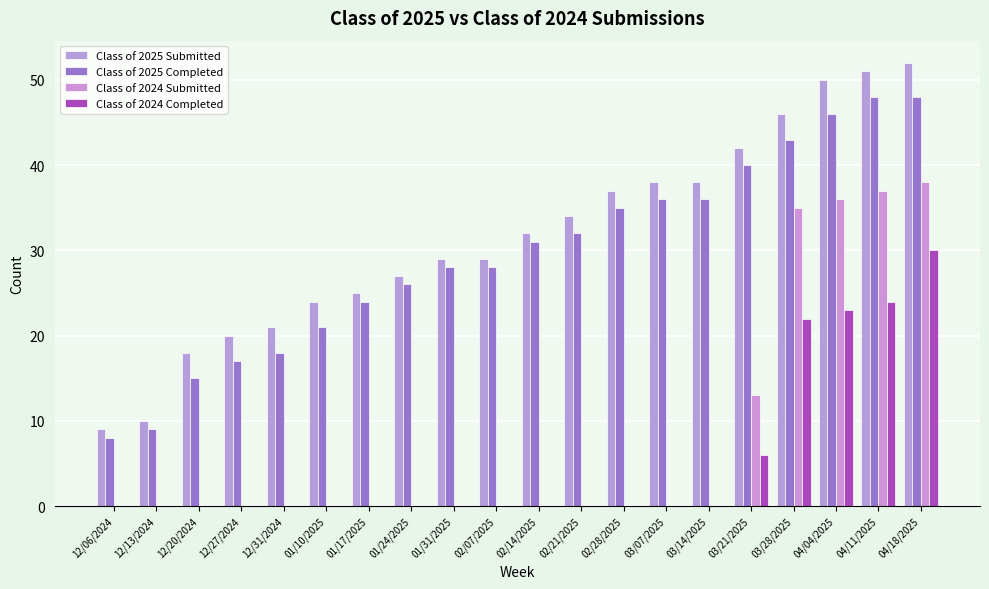

Reading right to left, list all the values displayed in this chart.

Class of 2025 Submitted: 04/18/2025=52	04/11/2025=51	04/04/2025=50	03/28/2025=46	03/21/2025=42	03/14/2025=38	03/07/2025=38	02/28/2025=37	02/21/2025=34	02/14/2025=32	02/07/2025=29	01/31/2025=29	01/24/2025=27	01/17/2025=25	01/10/2025=24	12/31/2024=21	12/27/2024=20	12/20/2024=18	12/13/2024=10	12/06/2024=9
Class of 2025 Completed: 04/18/2025=48	04/11/2025=48	04/04/2025=46	03/28/2025=43	03/21/2025=40	03/14/2025=36	03/07/2025=36	02/28/2025=35	02/21/2025=32	02/14/2025=31	02/07/2025=28	01/31/2025=28	01/24/2025=26	01/17/2025=24	01/10/2025=21	12/31/2024=18	12/27/2024=17	12/20/2024=15	12/13/2024=9	12/06/2024=8
Class of 2024 Submitted: 04/18/2025=38	04/11/2025=37	04/04/2025=36	03/28/2025=35	03/21/2025=13	03/14/2025=0	03/07/2025=0	02/28/2025=0	02/21/2025=0	02/14/2025=0	02/07/2025=0	01/31/2025=0	01/24/2025=0	01/17/2025=0	01/10/2025=0	12/31/2024=0	12/27/2024=0	12/20/2024=0	12/13/2024=0	12/06/2024=0
Class of 2024 Completed: 04/18/2025=30	04/11/2025=24	04/04/2025=23	03/28/2025=22	03/21/2025=6	03/14/2025=0	03/07/2025=0	02/28/2025=0	02/21/2025=0	02/14/2025=0	02/07/2025=0	01/31/2025=0	01/24/2025=0	01/17/2025=0	01/10/2025=0	12/31/2024=0	12/27/2024=0	12/20/2024=0	12/13/2024=0	12/06/2024=0